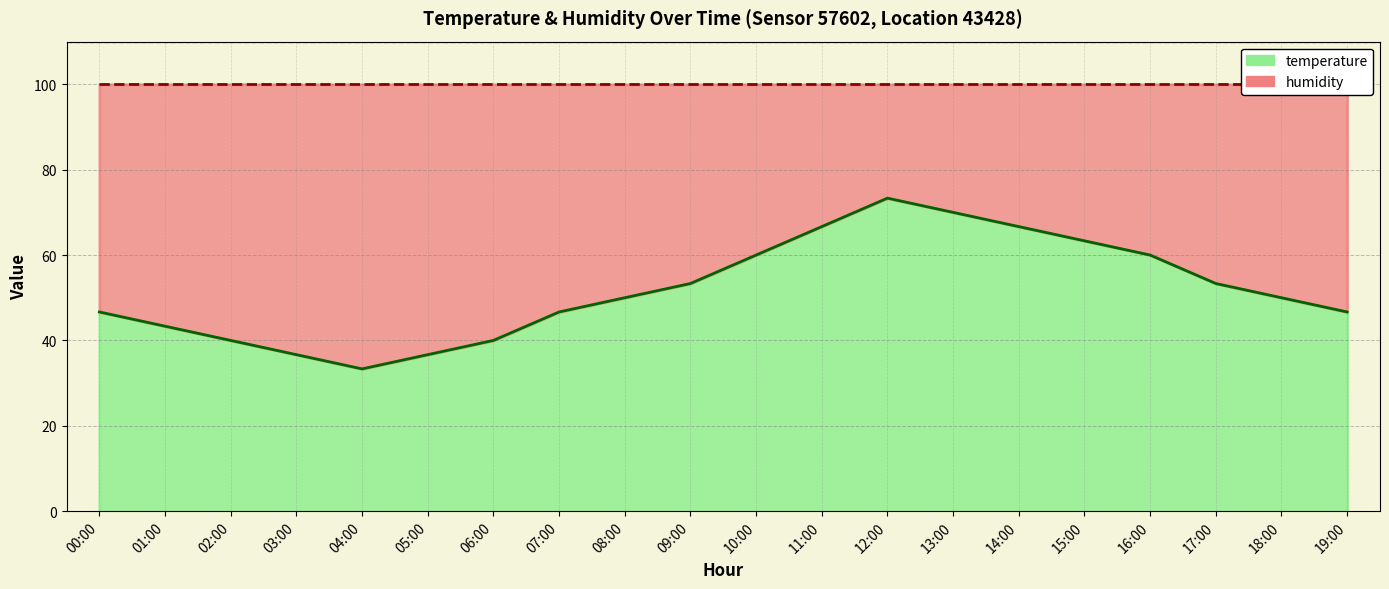

Reading left to right, what are all the values shown in this chart?

46.7	43.3	40.0	36.7	33.3	36.7	40.0	46.7	50.0	53.3	60.0	66.7	73.3	70.0	66.7	63.3	60.0	53.3	50.0	46.7